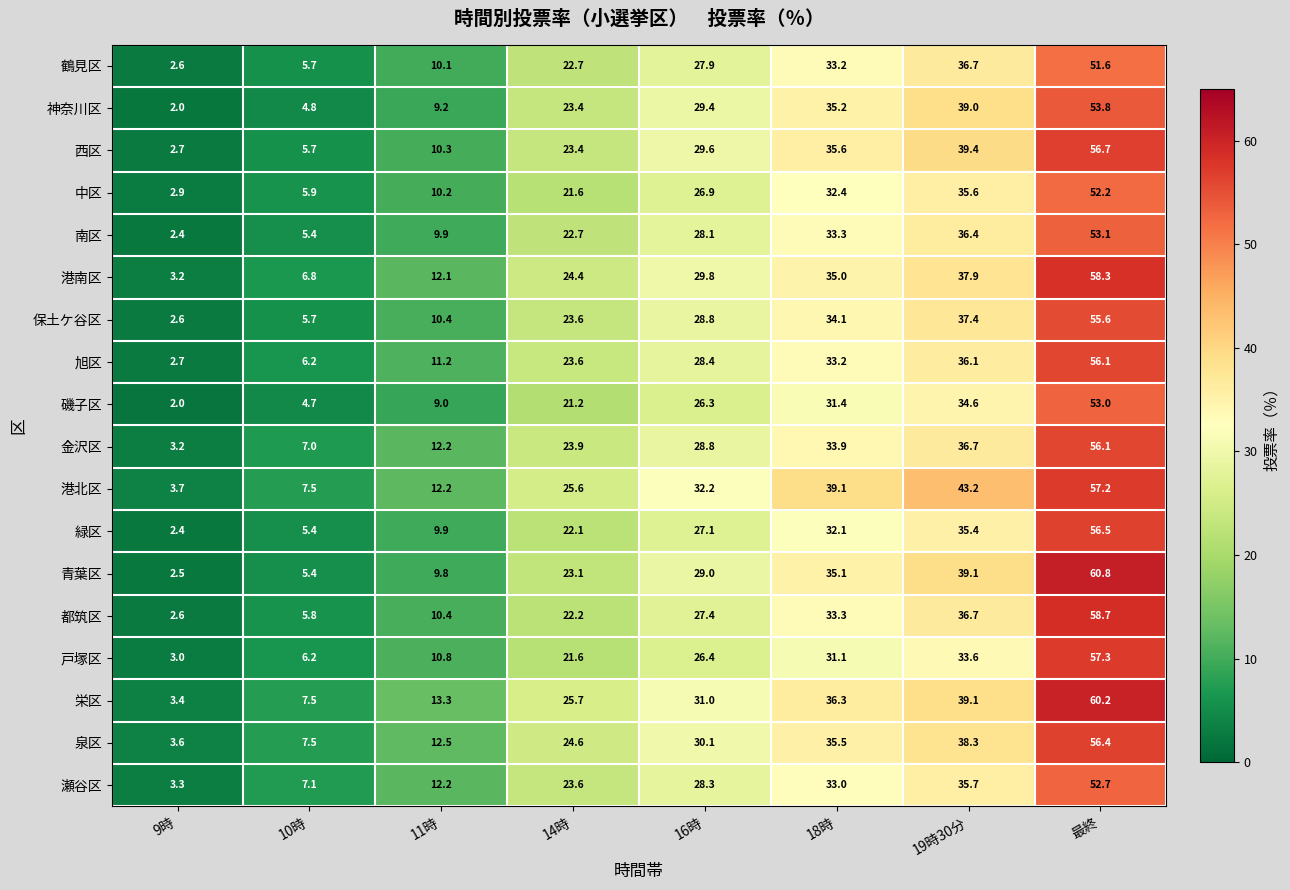

What is the average value of the 中区 series?

23.5